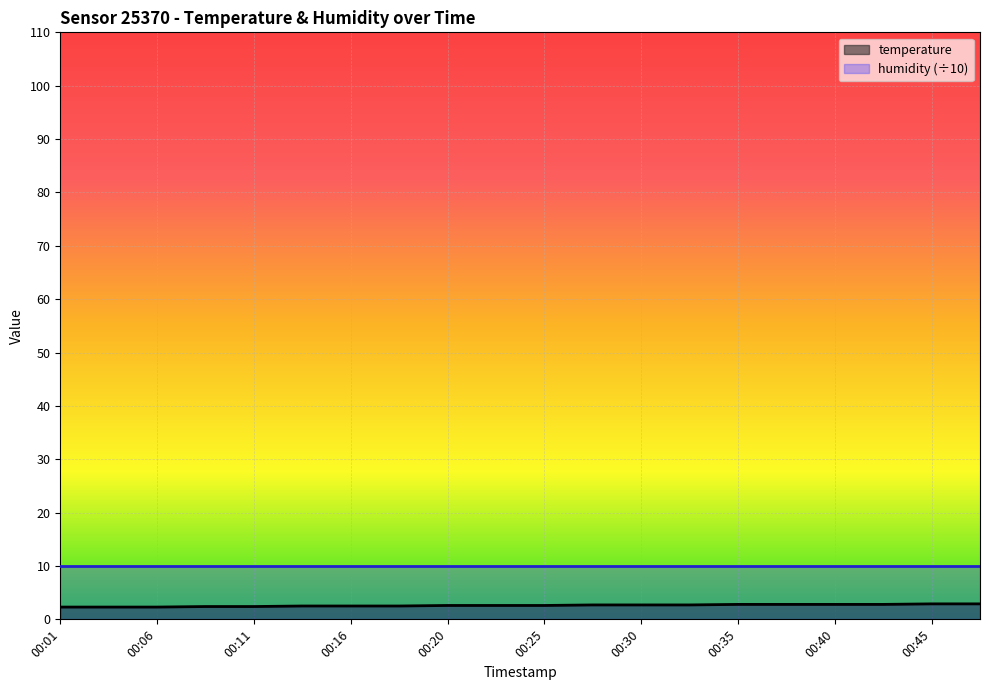

At which label is the value closest to 2?

00:01